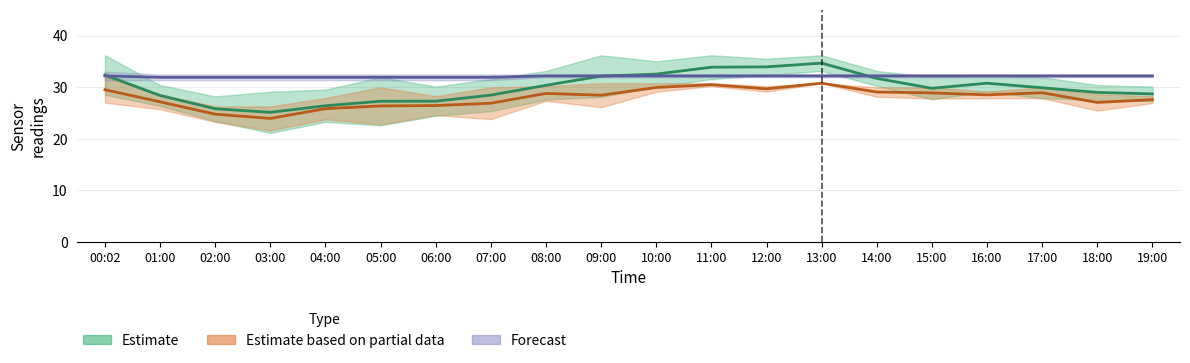

What is the label of the 9th point from the left?

08:00